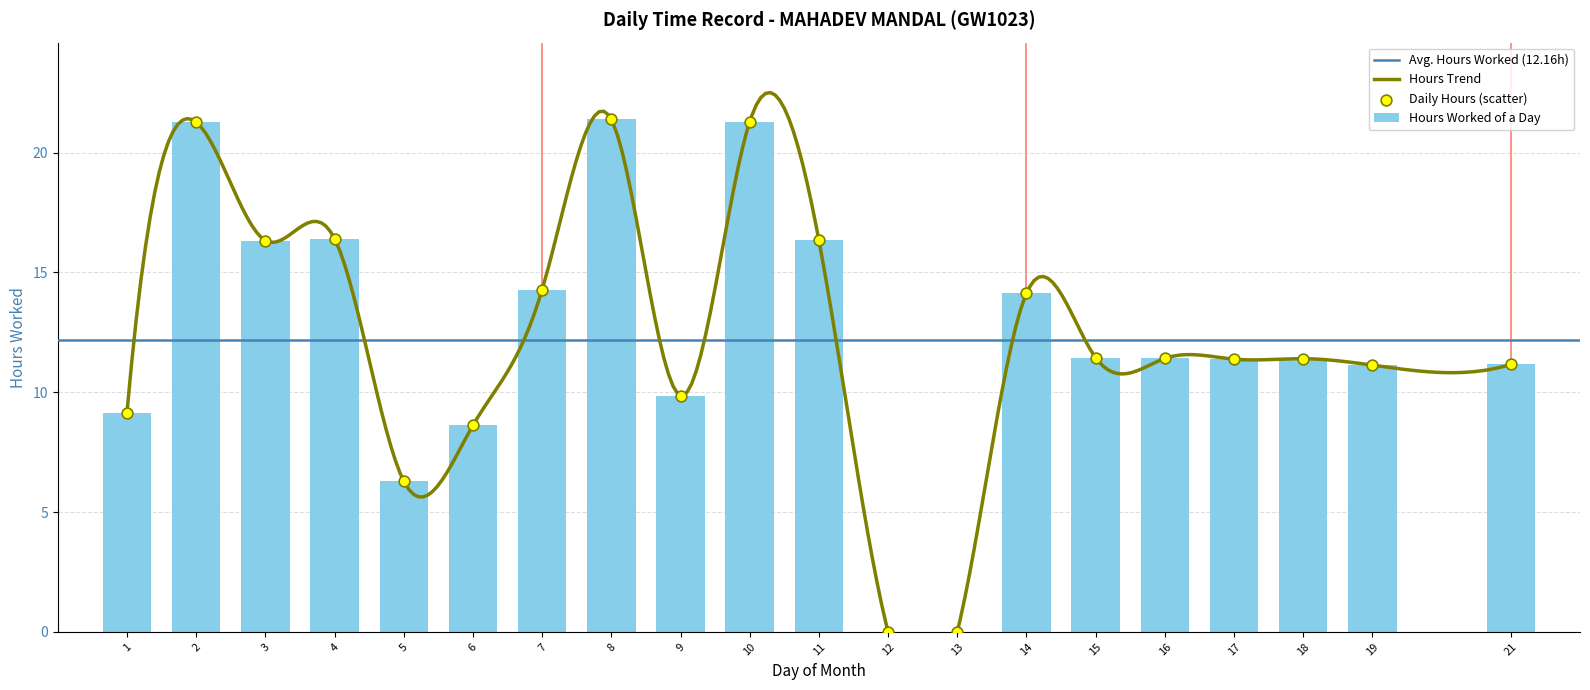

Between 5 and 17, which is larger?

17